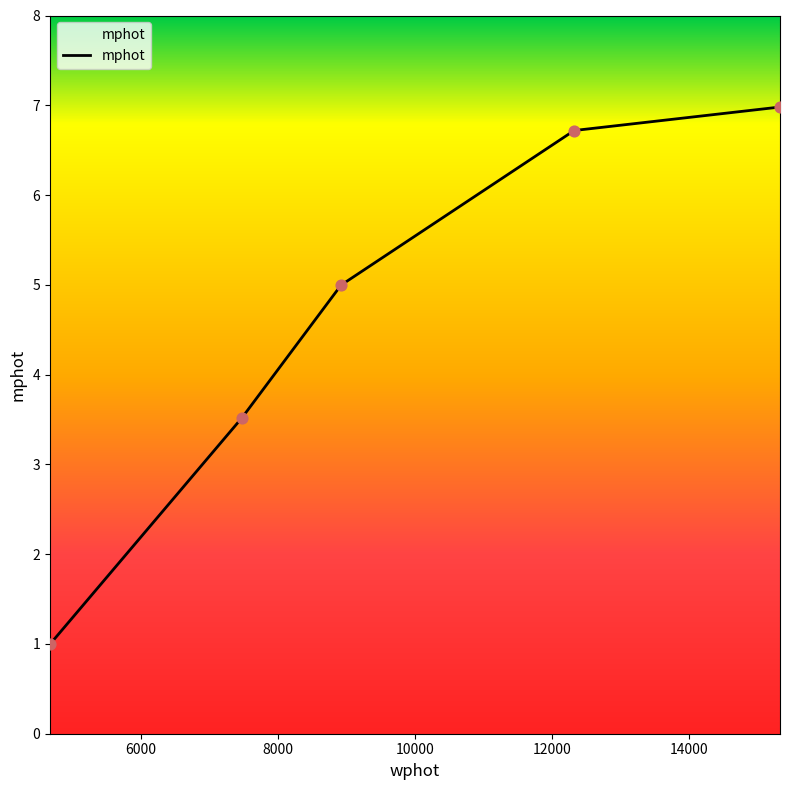

What is the ratio of the value at 12000 to the value at 6000?

2.0